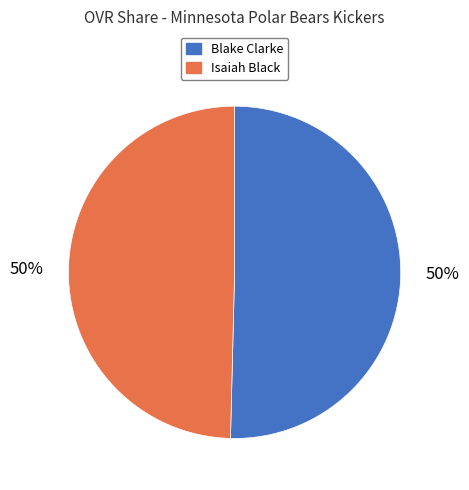

Is it true that Blake Clarke is 50% of the pie?

True